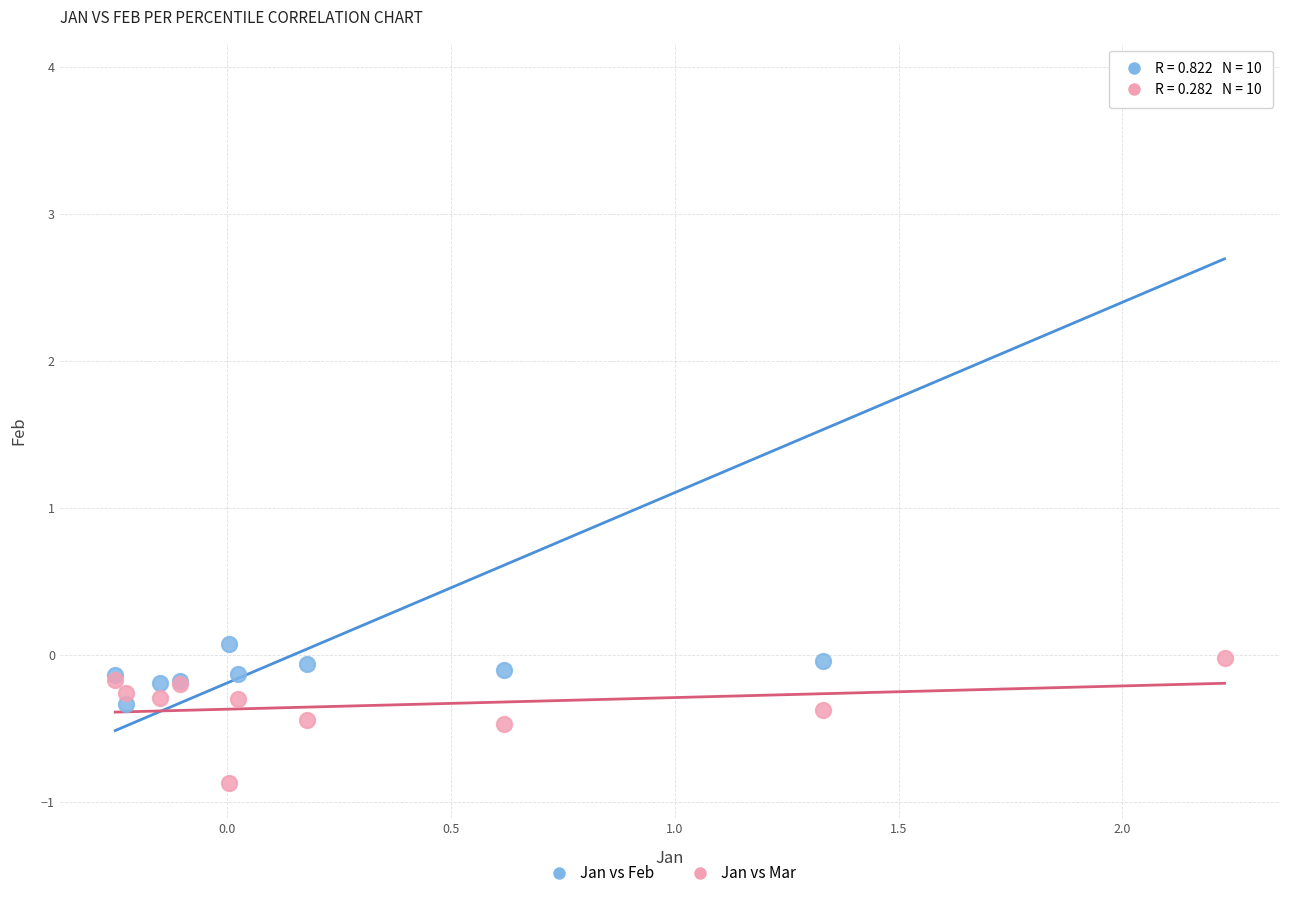

Which series contains the highest Y value?

Jan vs Feb